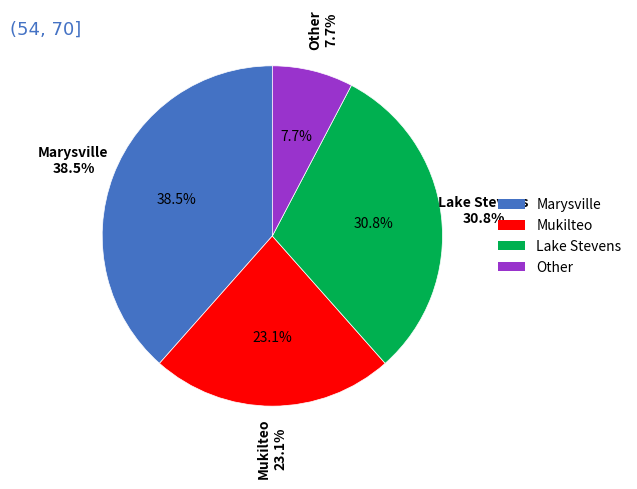

What is the largest slice in the pie chart?

Marysville